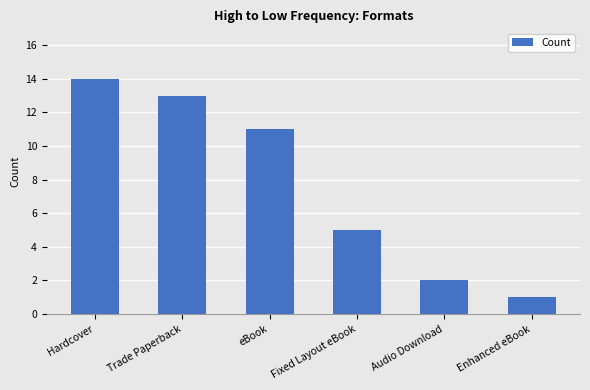

Is it true that the value at Hardcover is 6?

False